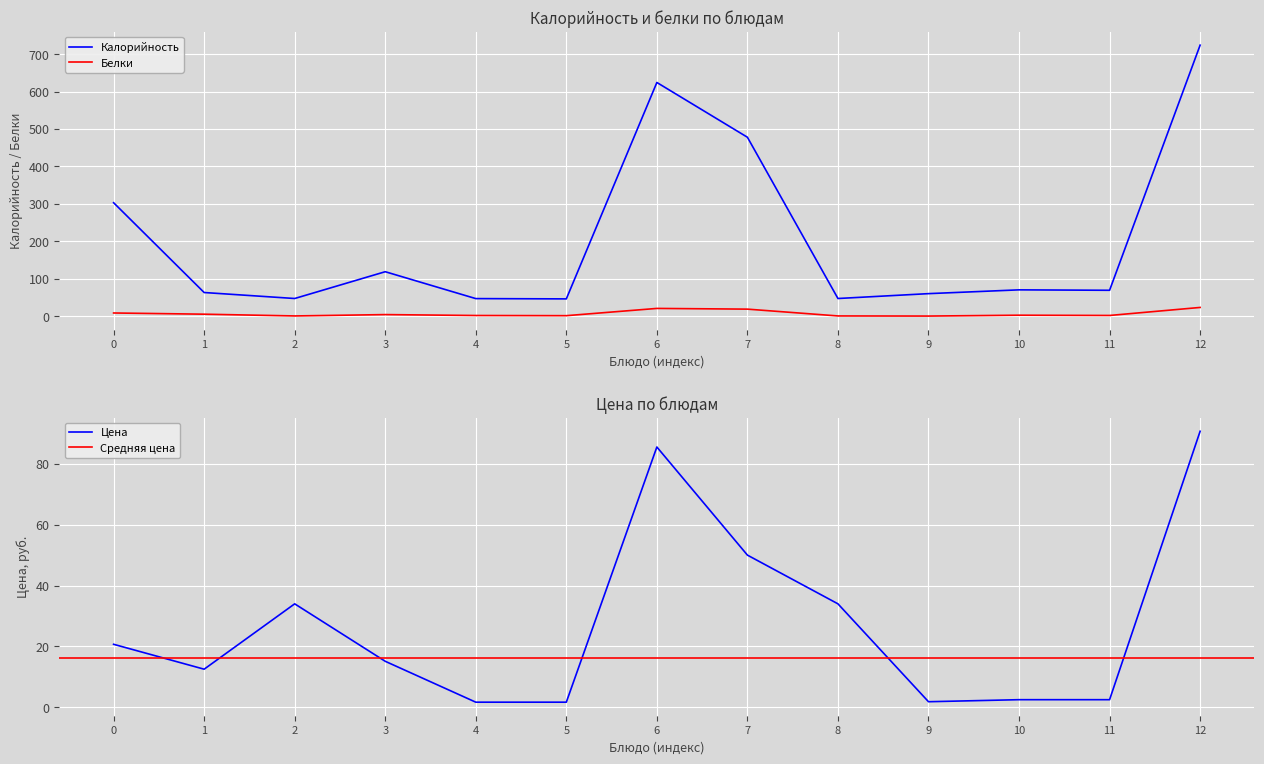

True or false: Белки and Калорийность intersect in this chart.

False